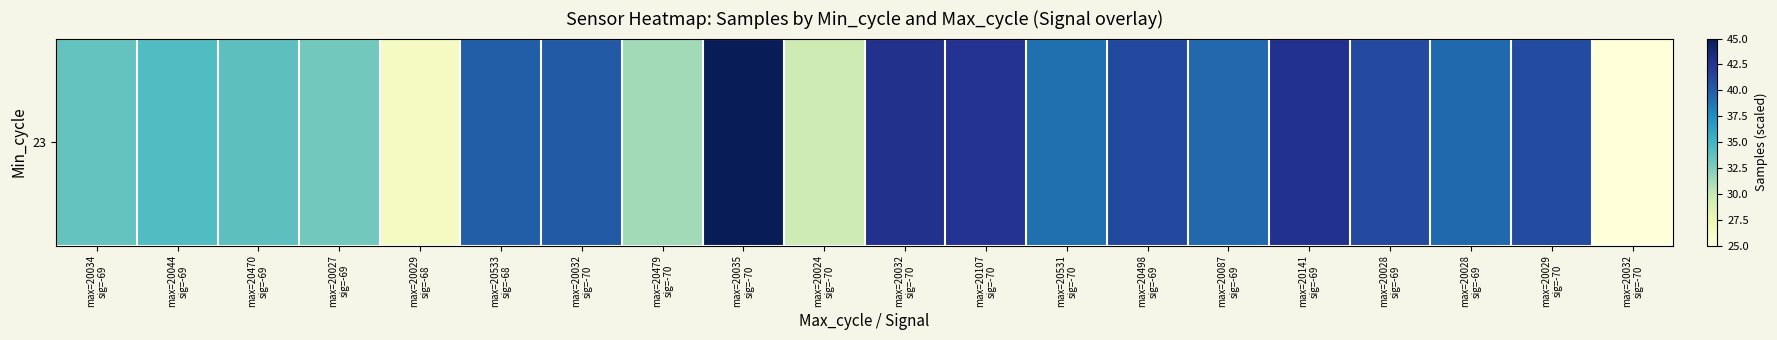

How many distinct data groups are displayed?

1